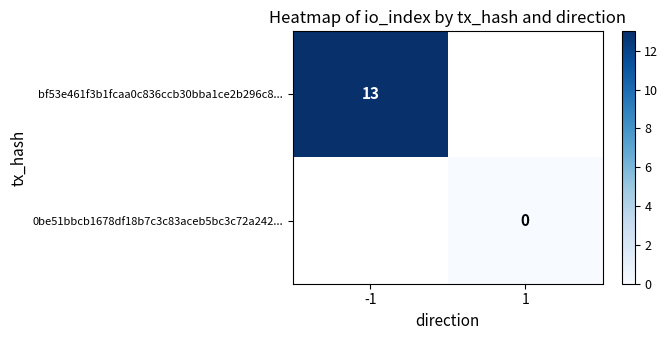

Between 1 and -1, which is larger?

-1